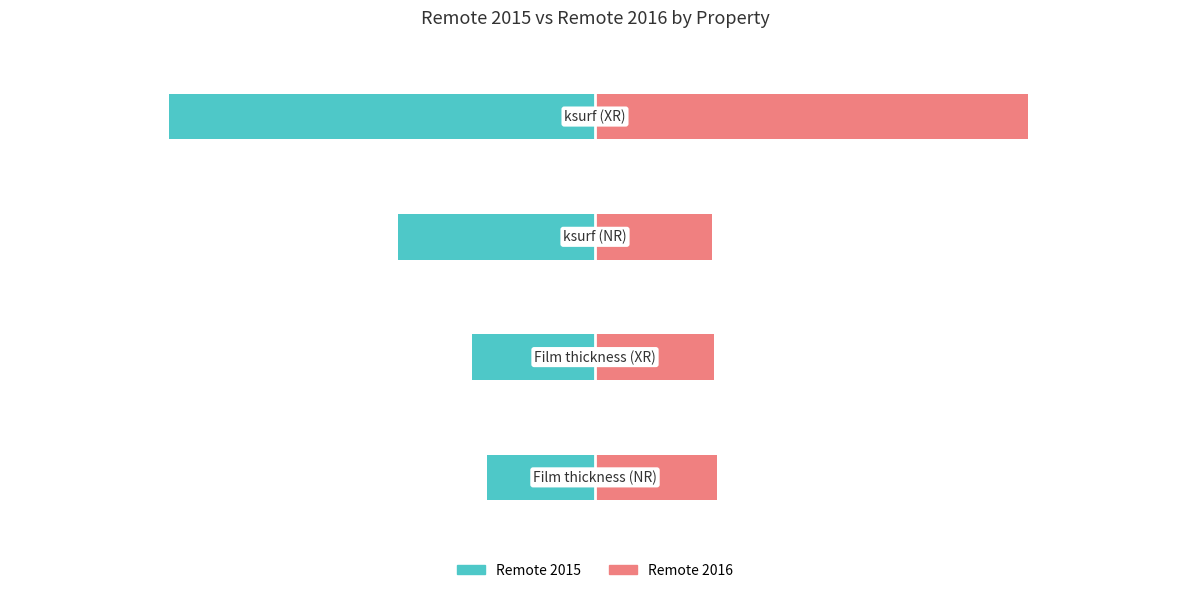

How many groups of bars are there?

4